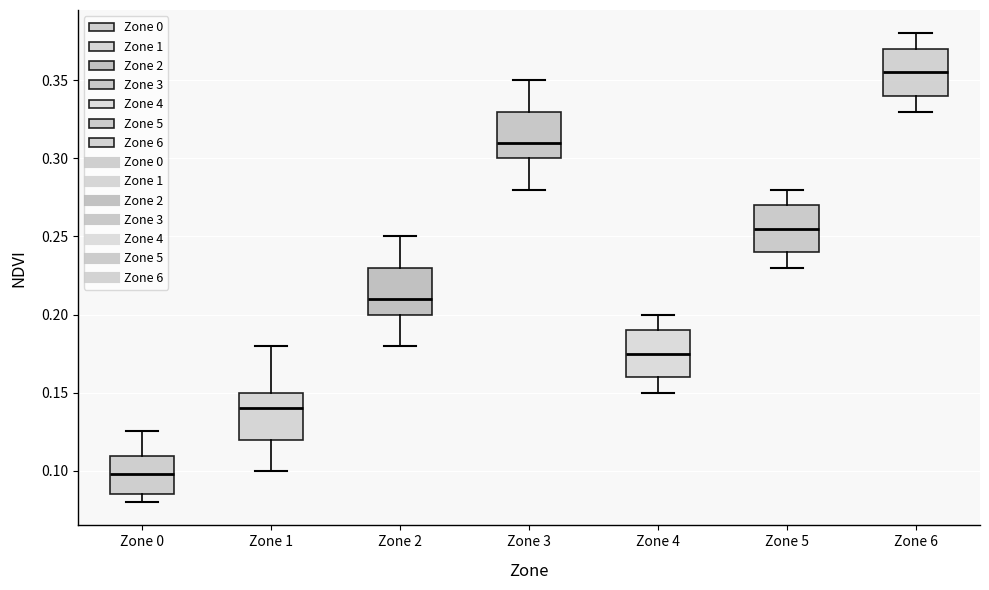

Where does the lower whisker of the box for Zone 1 end on the y-axis? The values are not printed on the chart, so give them approximately, as read against the axis.

0.100